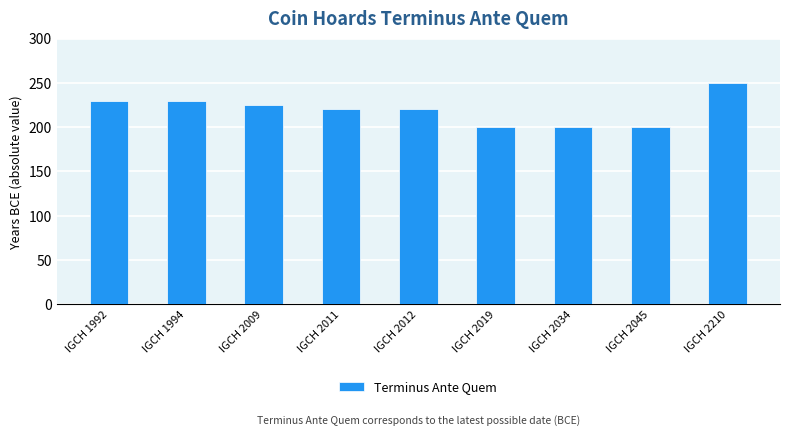

What is the value of the 8th bar from the left?

200